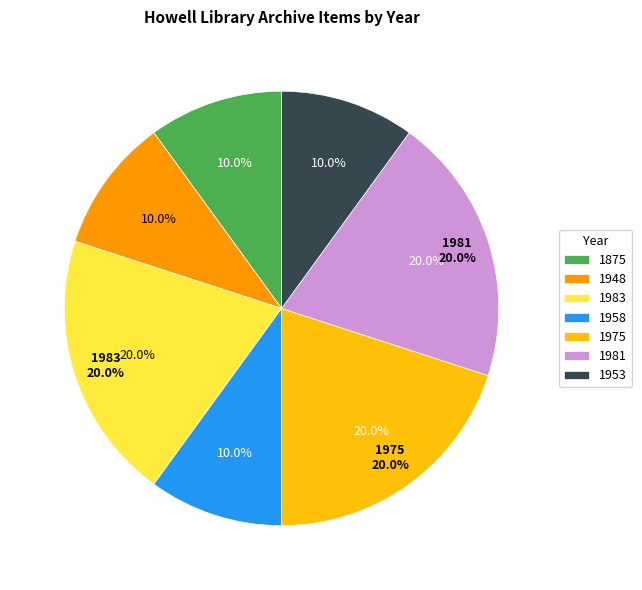

Which slice is the smallest?

1875